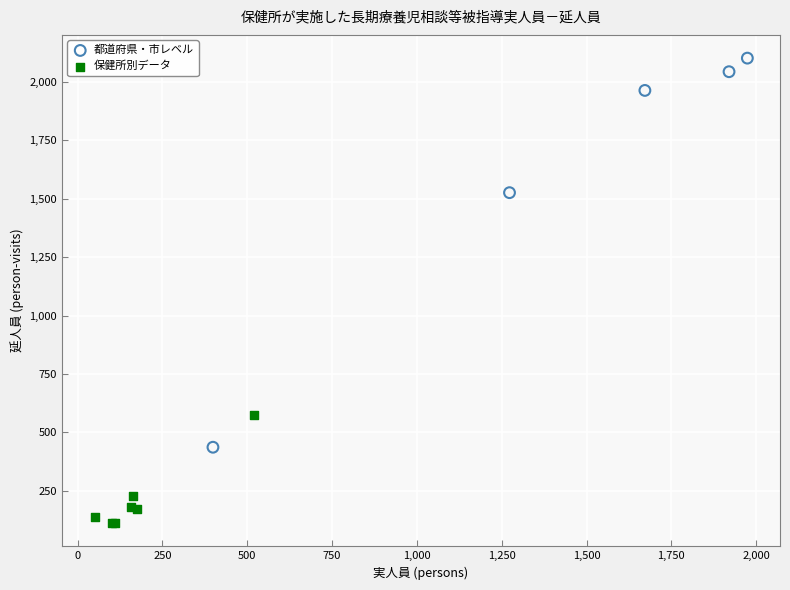

Which series contains the lowest Y value?

保健所別データ